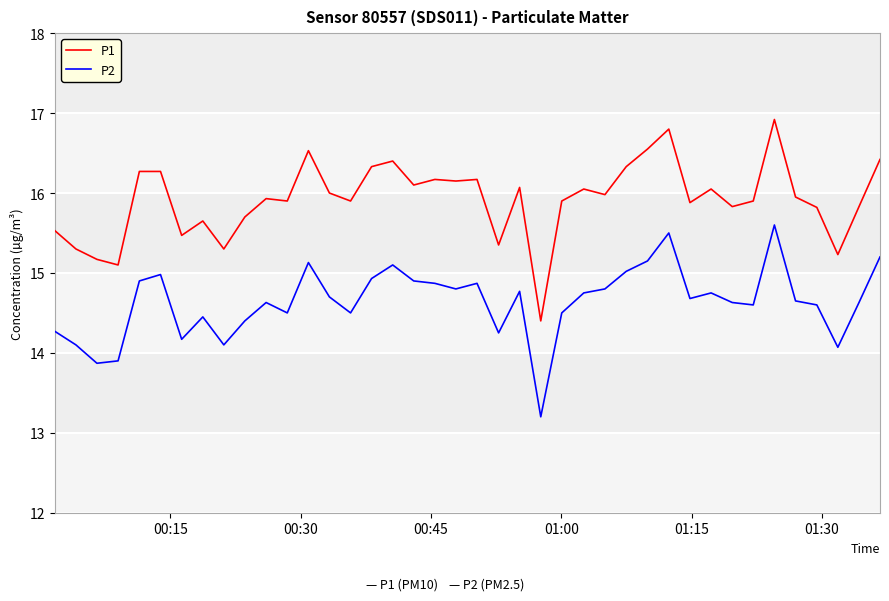

Rank the series by their maximum value, from lowest to highest.

P2, P1